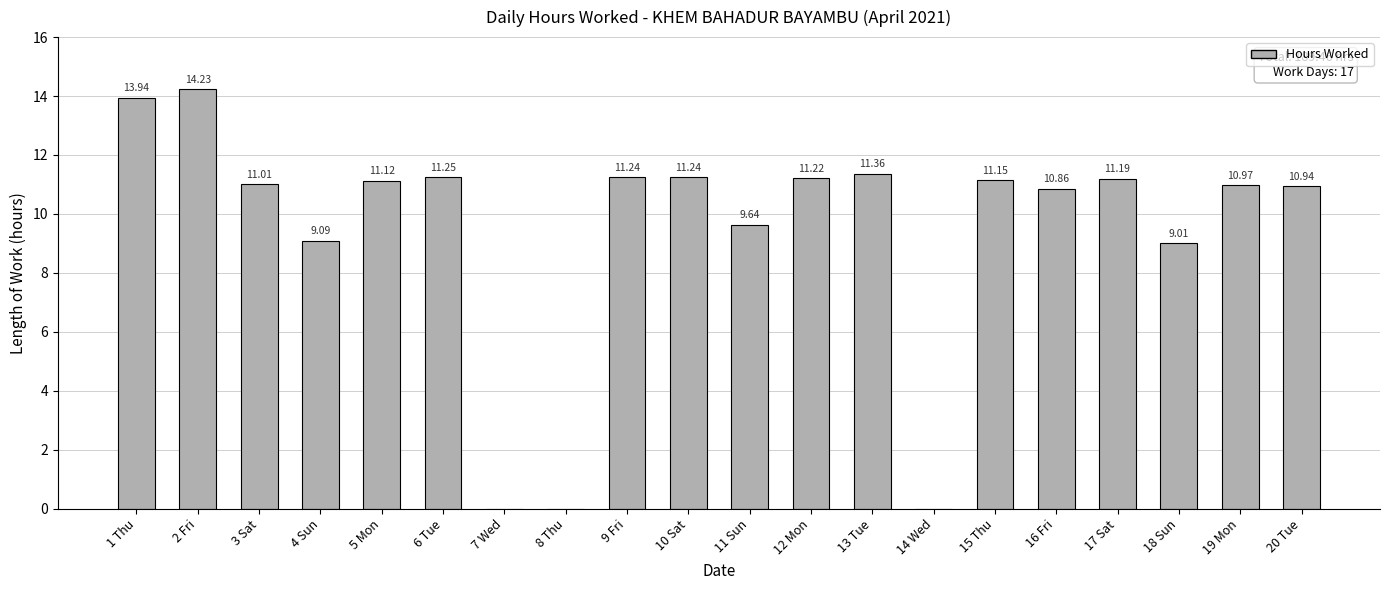

What is the sum of all values?

189.5